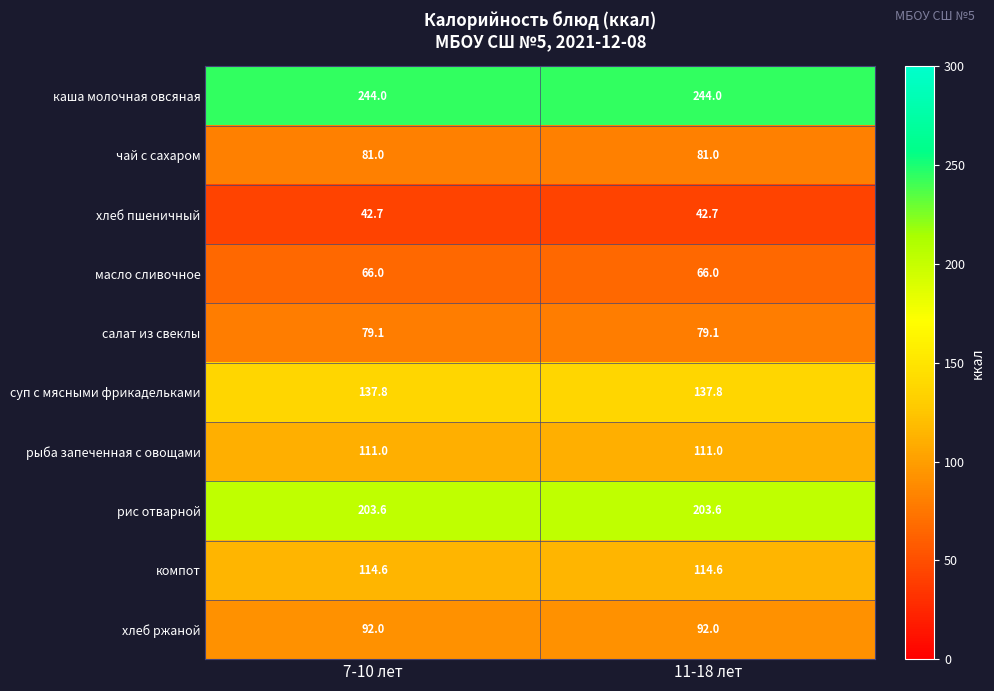

What is the sum of all каша молочная овсяная values?

488.0